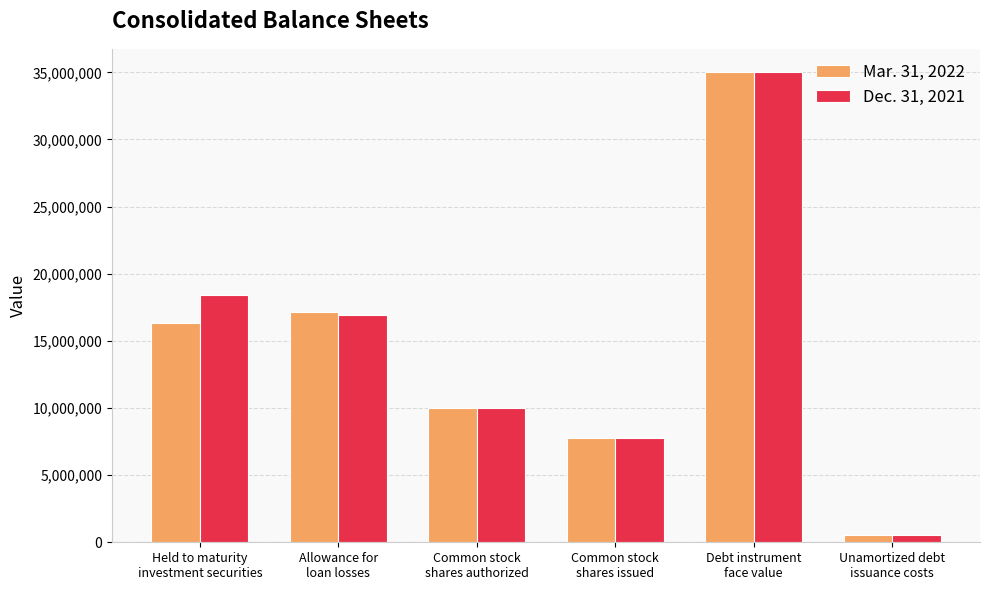

What is the difference between the Mar. 31, 2022 values at Allowance for
loan losses and Held to maturity
investment securities?

803000